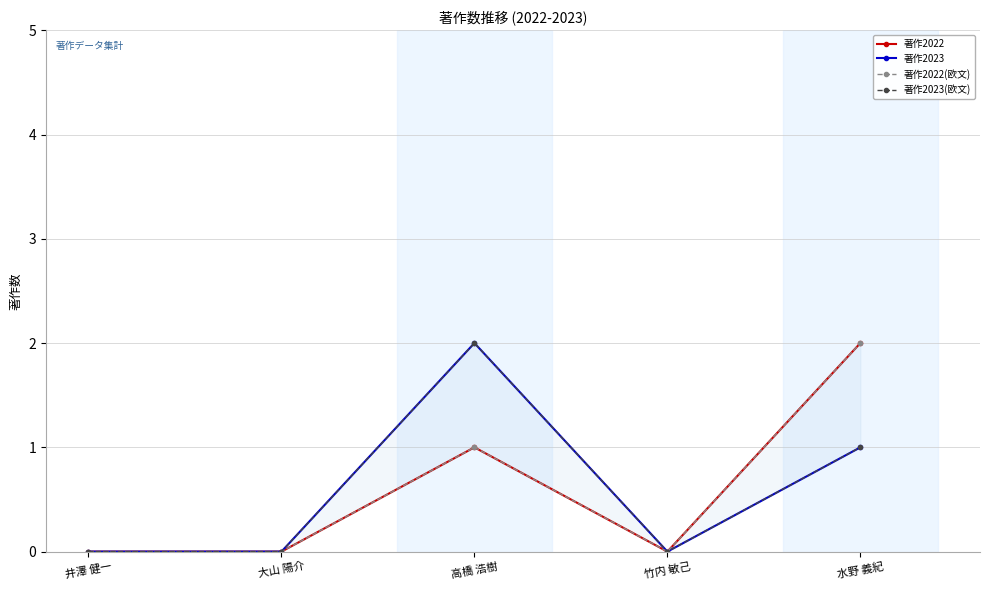

Where is 著作2022 nearest to the value 1?

高橋 浩樹